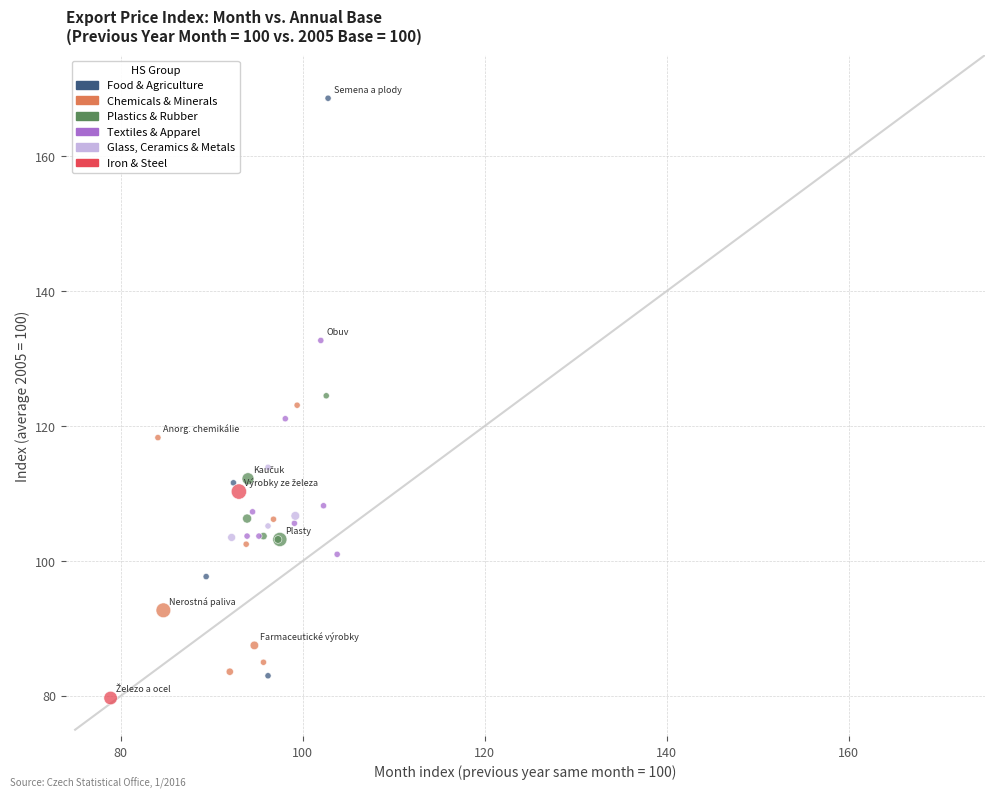

Which series has the widest spread of Y values?

Food & Agriculture